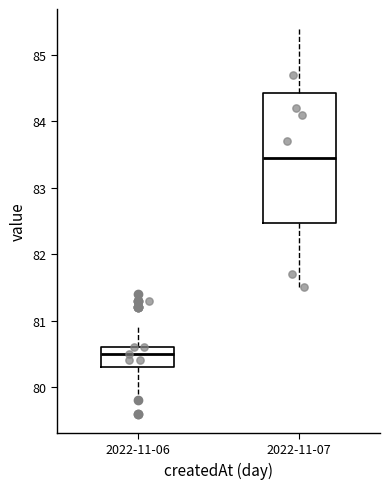

Comparing the boxes themselves (not the whiskers), which one is the tallest?

2022-11-07